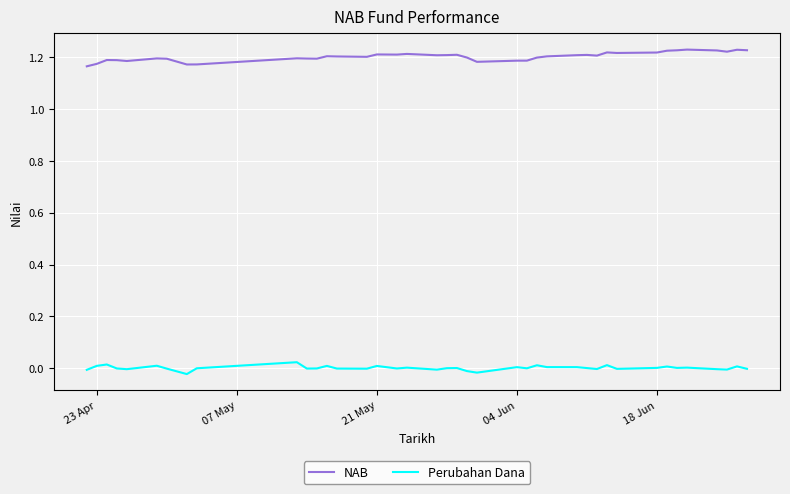

True or false: Perubahan Dana and NAB cross at least once.

False